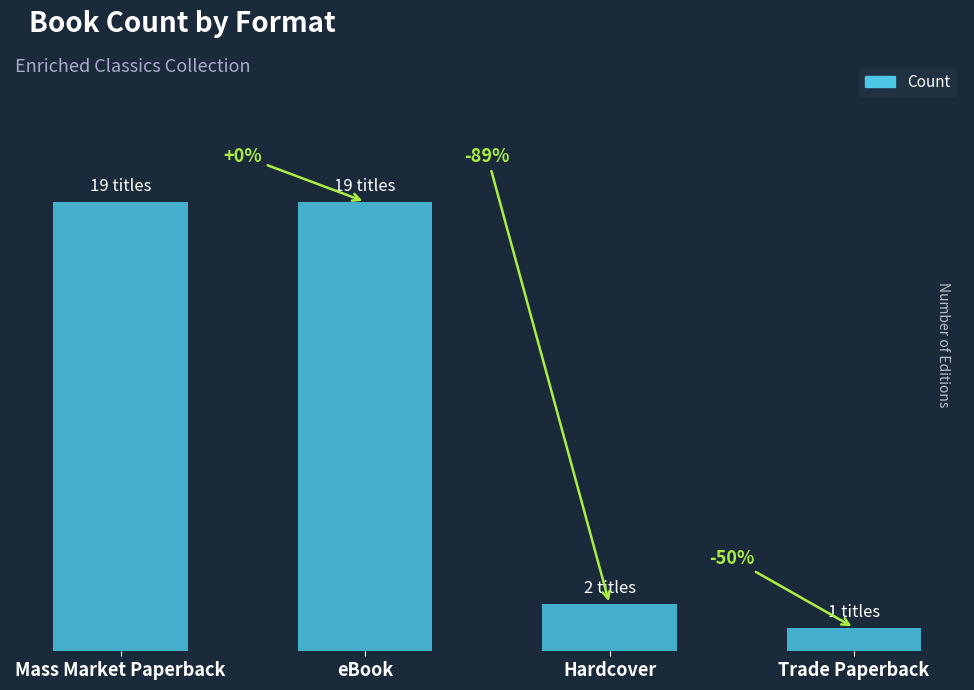

Are the bars horizontal?

No